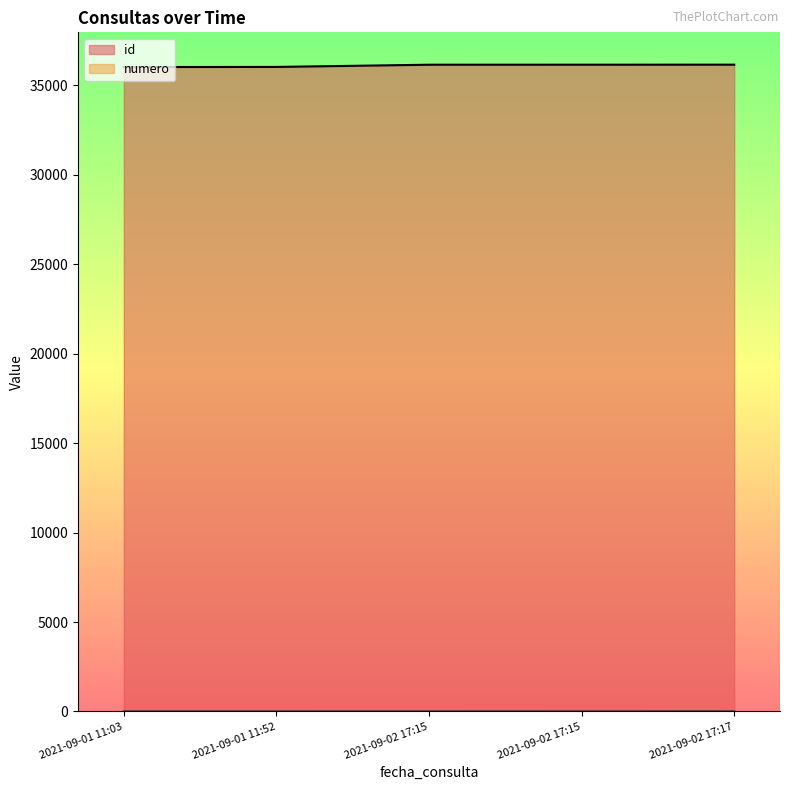

At which category is the sum across all series the highest?

2021-09-02 17:17